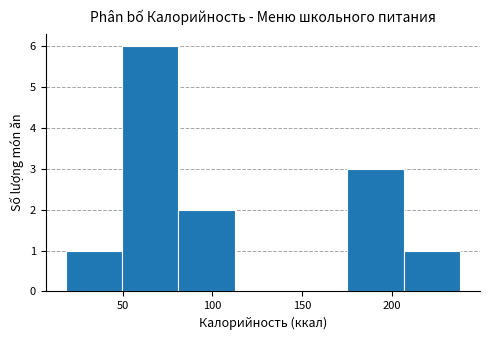

How tall is the bar that spans 175 to 205 on the x-axis? Neither the bar edges nor the heights are printed on the chart, so give them approximately, as read against the axes.

3